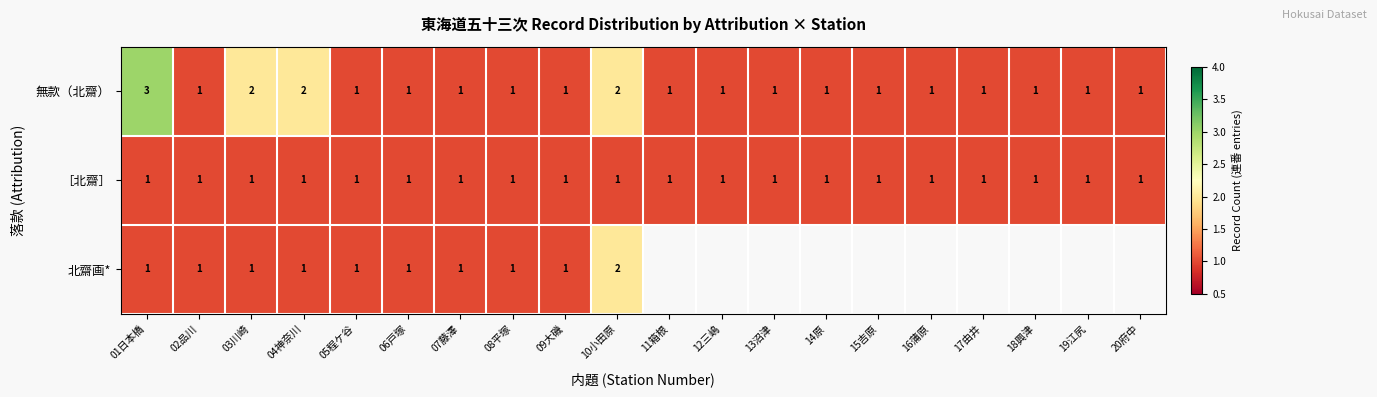

How many series are shown in this chart?

3